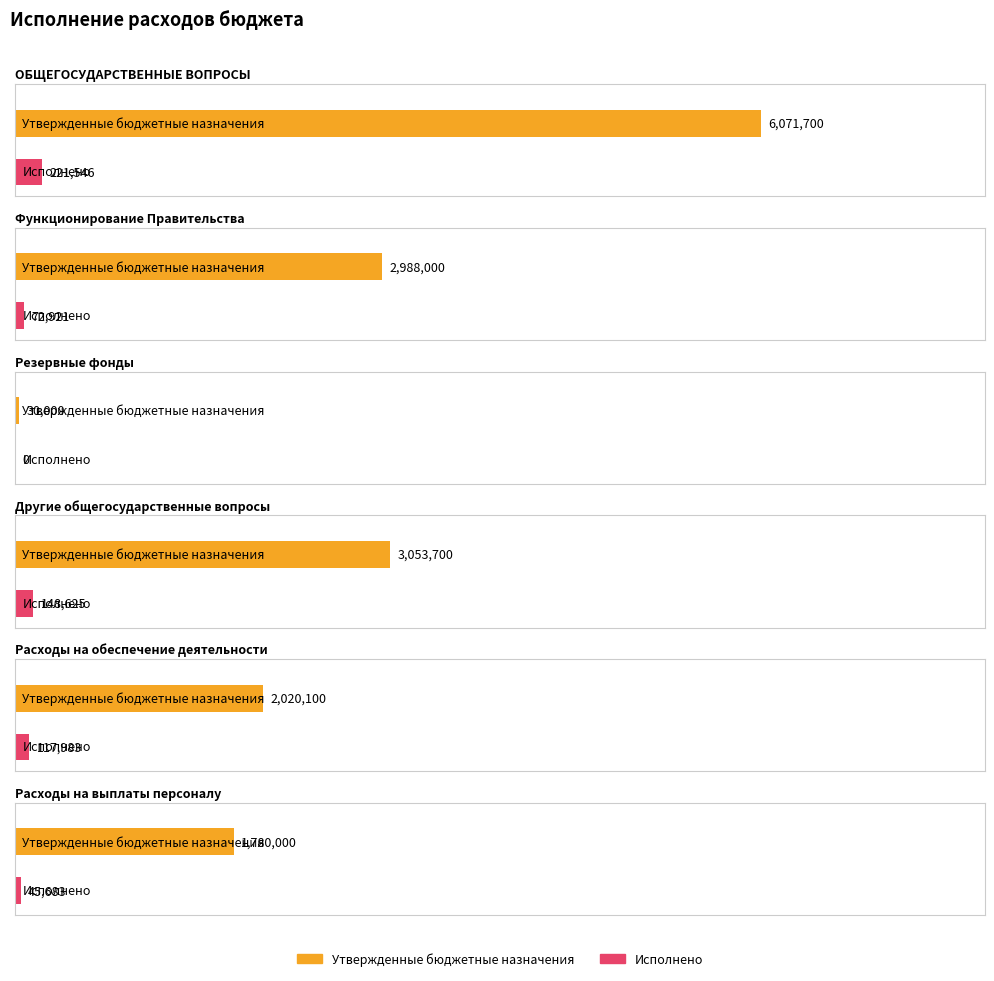

How many data points does each series have?

6